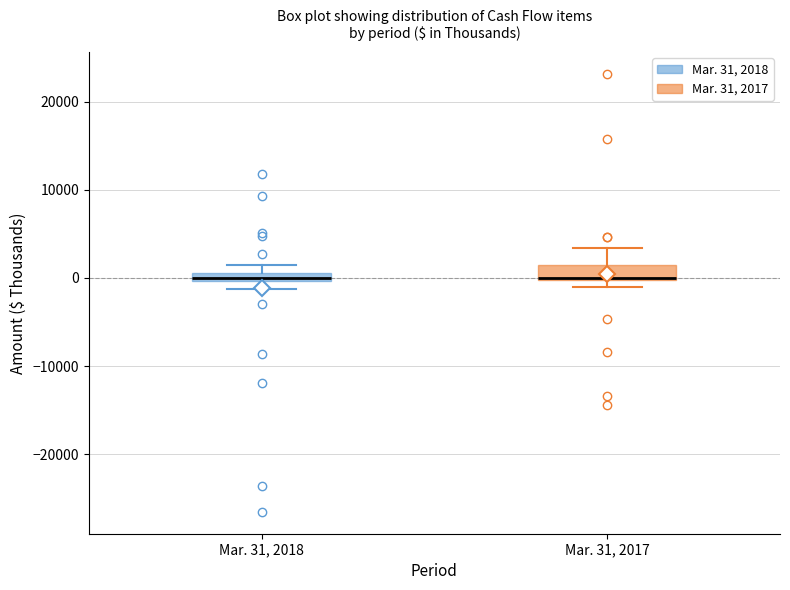

Where is the upper edge of the box for Mar. 31, 2017 on the y-axis? The values are not printed on the chart, so give them approximately, as read against the axis.

2000